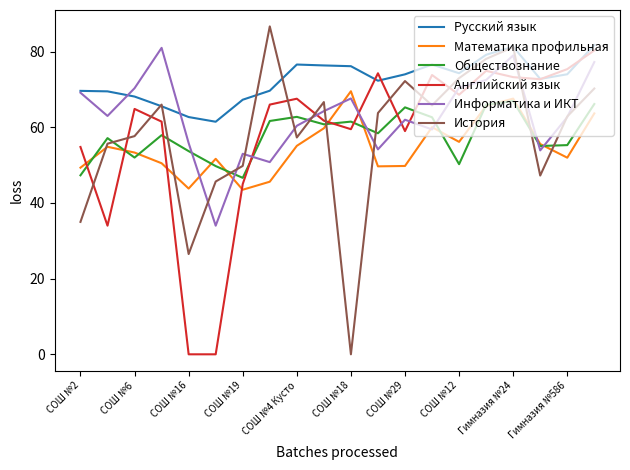

Which series has the largest total across all categories?

Русский язык